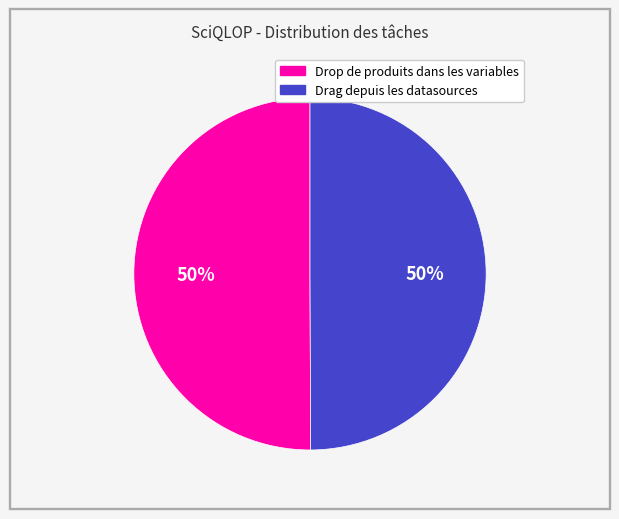

How many segments does this pie chart have?

2